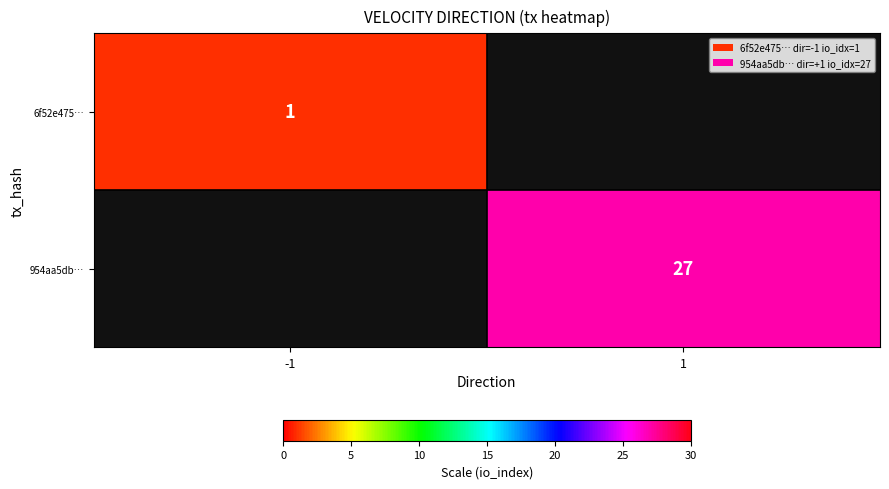

Is it true that 6f52e475… equals 1 at -1?

True